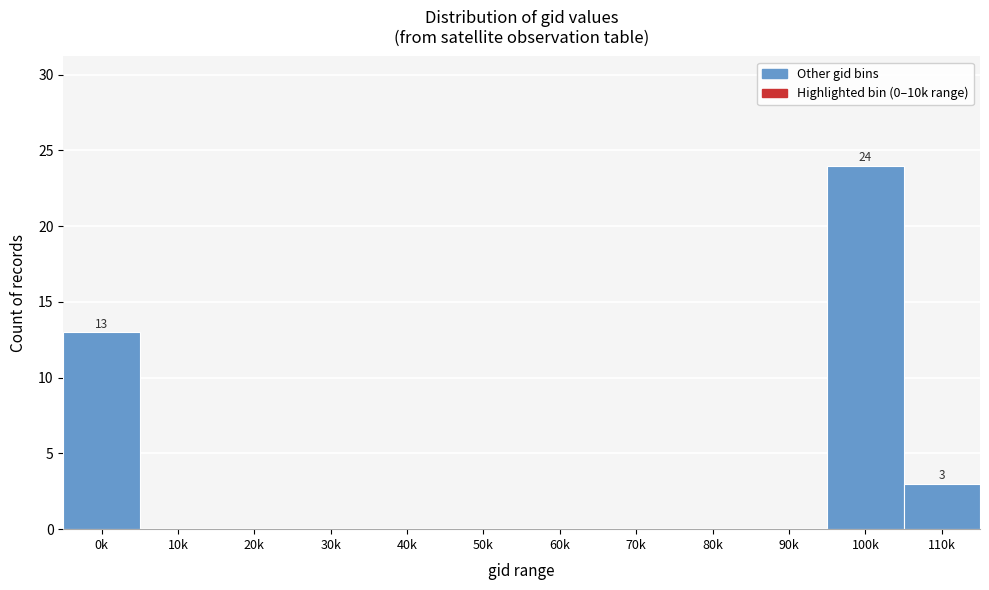

Reading left to right, what are all the values shown in this chart?

0k=13	10k=0	20k=0	30k=0	40k=0	50k=0	60k=0	70k=0	80k=0	90k=0	100k=24	110k=3